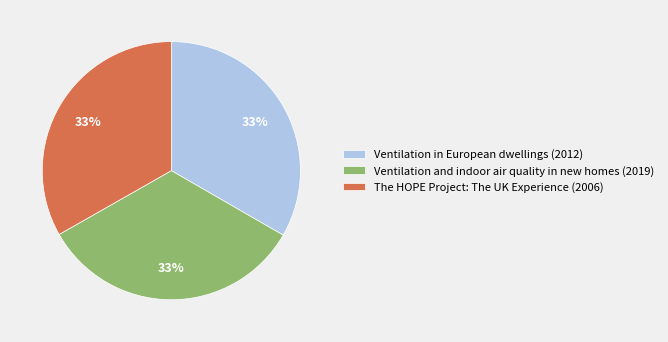

Approximately how many times larger is the value at Ventilation and indoor air quality in new homes (2019) compared to The HOPE Project: The UK Experience (2006)?

1.0